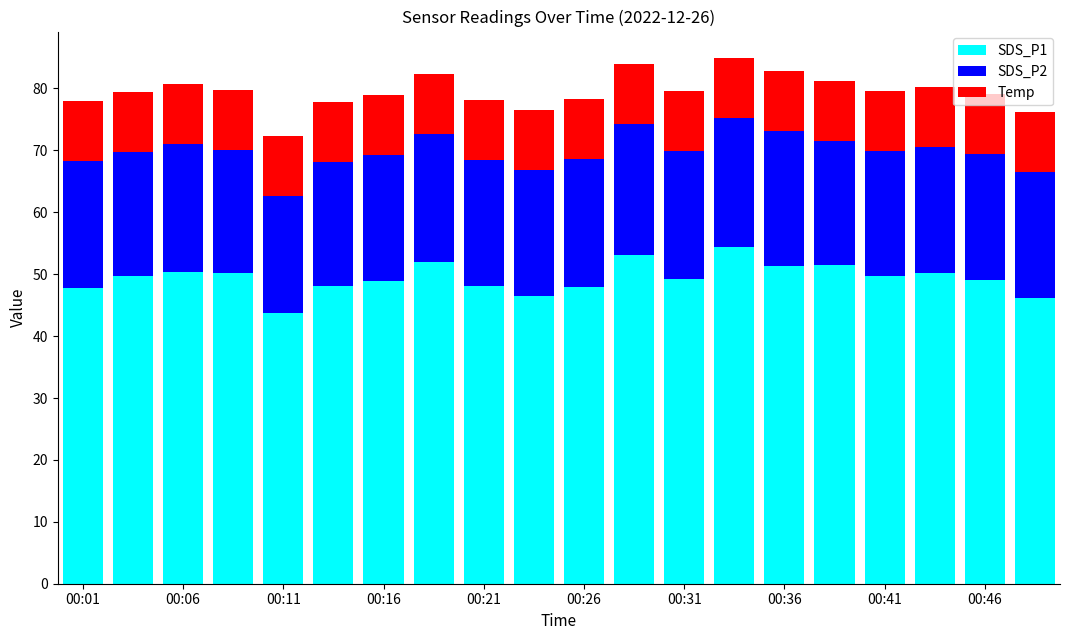

What is the average value of the SDS_P1 series?

49.4